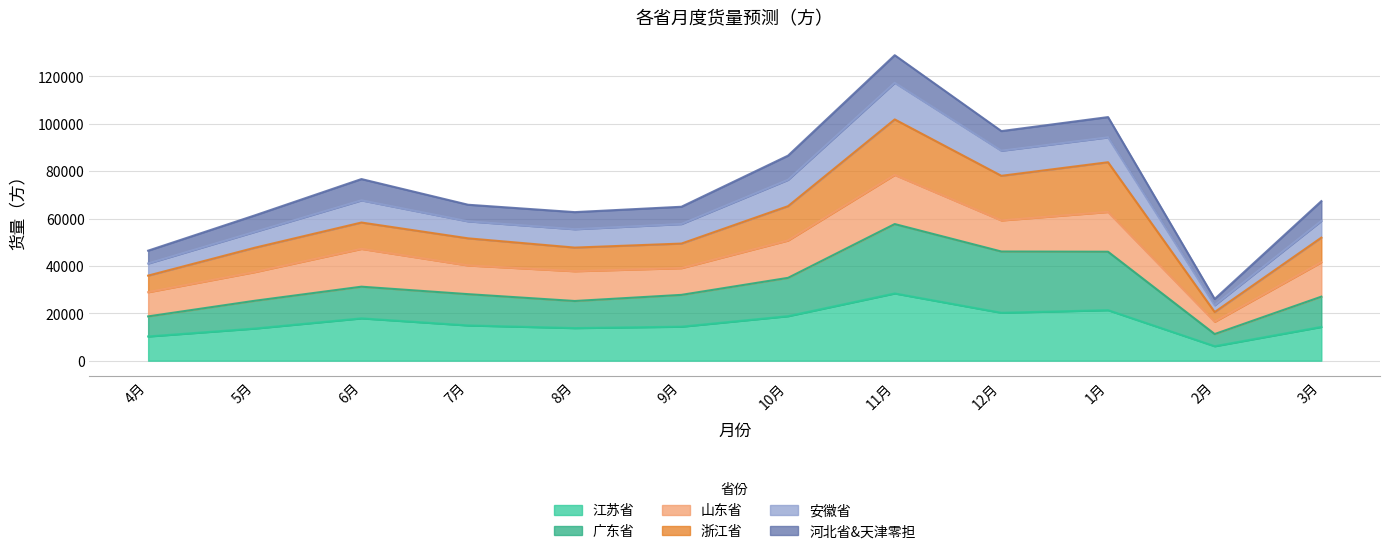

Does the chart display data point markers on the line(s)?

No